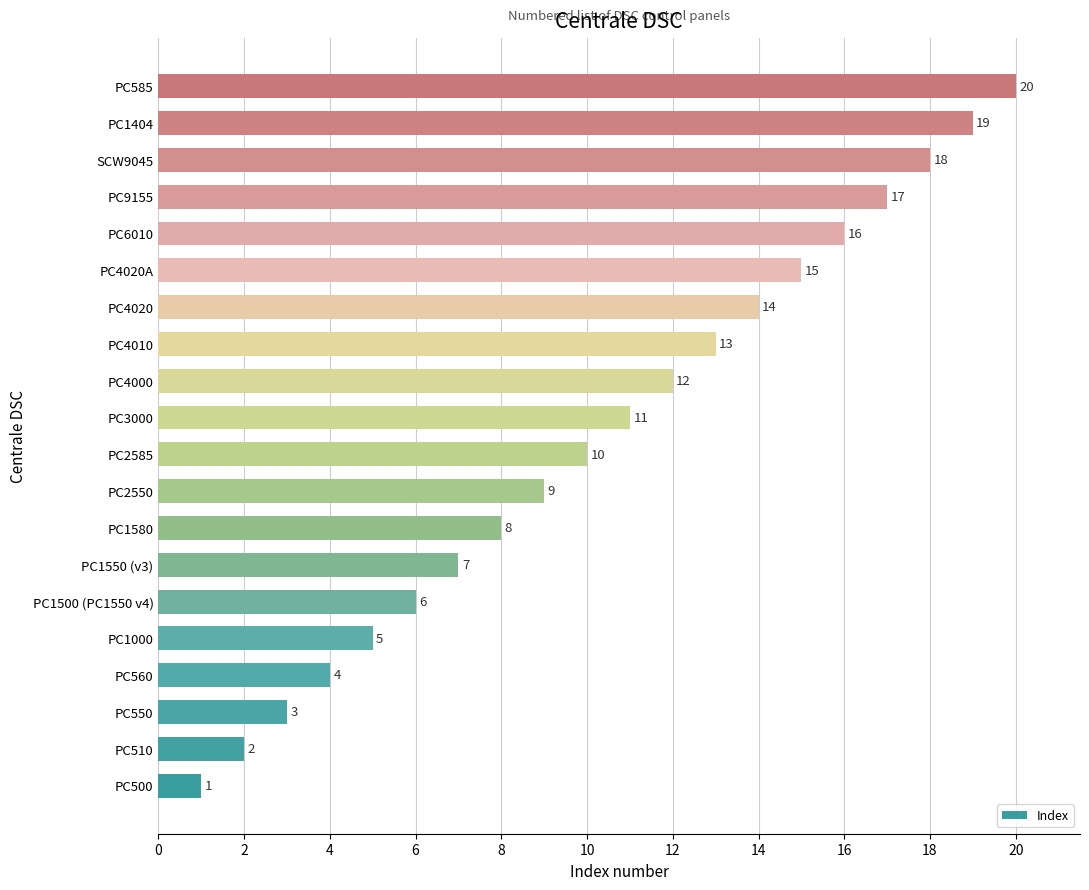

What is the sum of the values at PC3000 and PC1580?

19